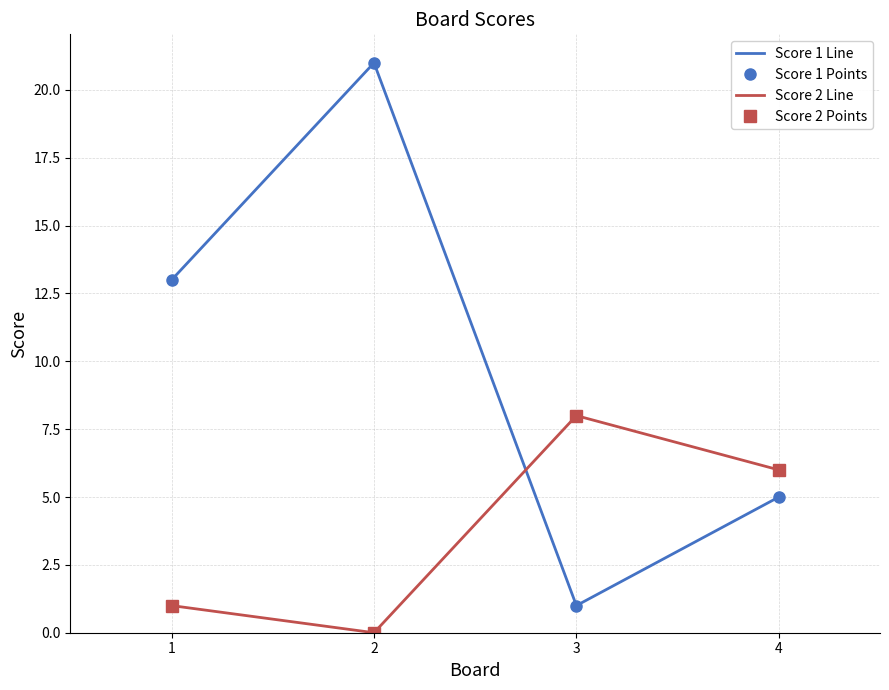

What is the difference between the Score 1 Points values at 2 and 4?

16